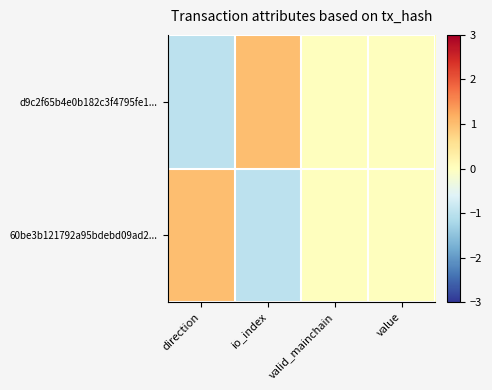

Rank the series at value from highest to lowest value.

d9c2f65b4e0b182c3f4795fe1..., 60be3b121792a95bdebd09ad2...